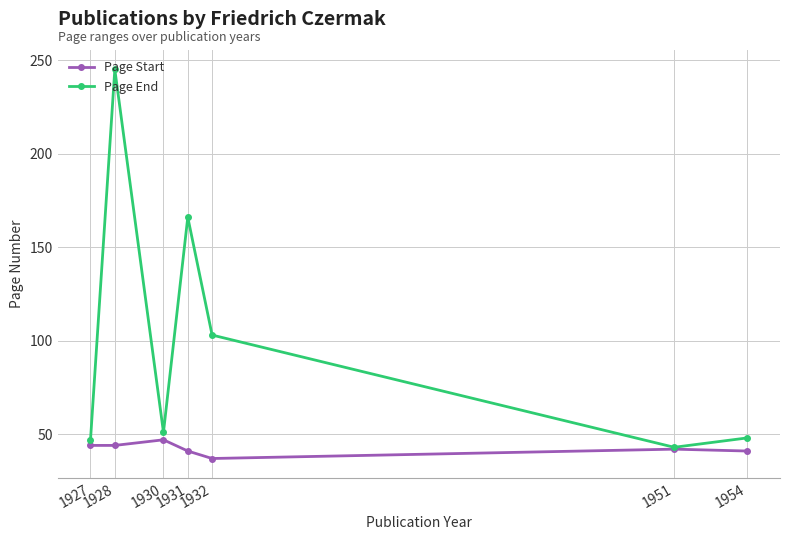

Which series has the widest spread of values?

Page End